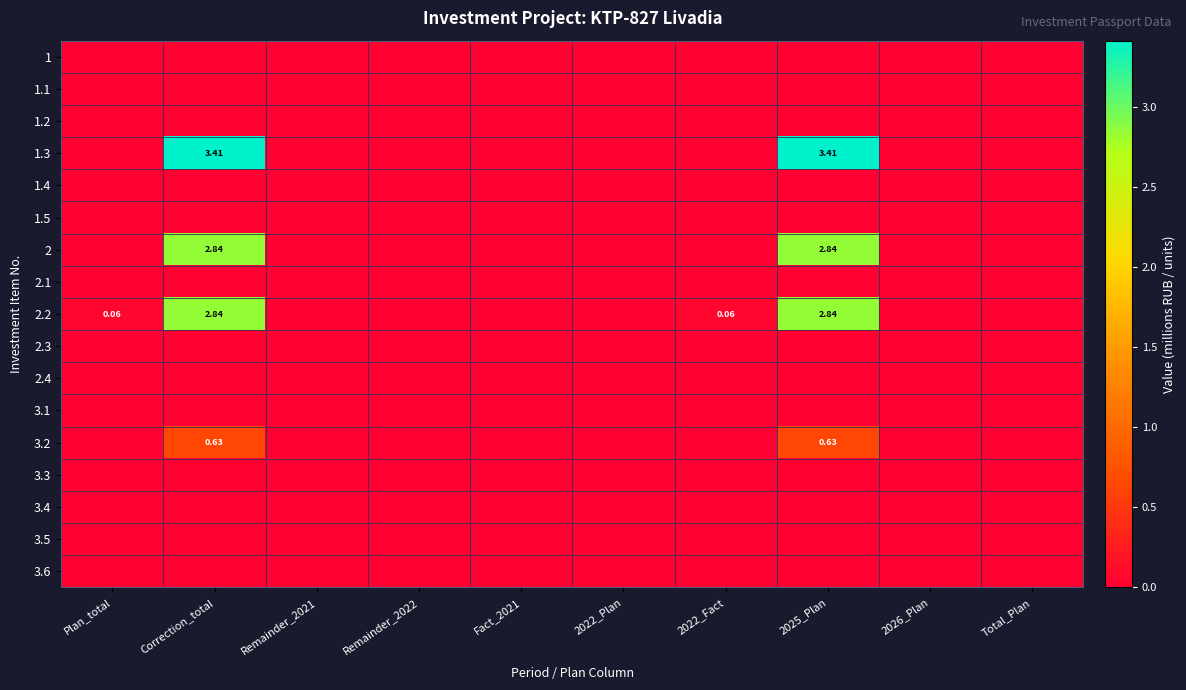

Is it true that 2.3 equals 0.0 at 2026_Plan?

True